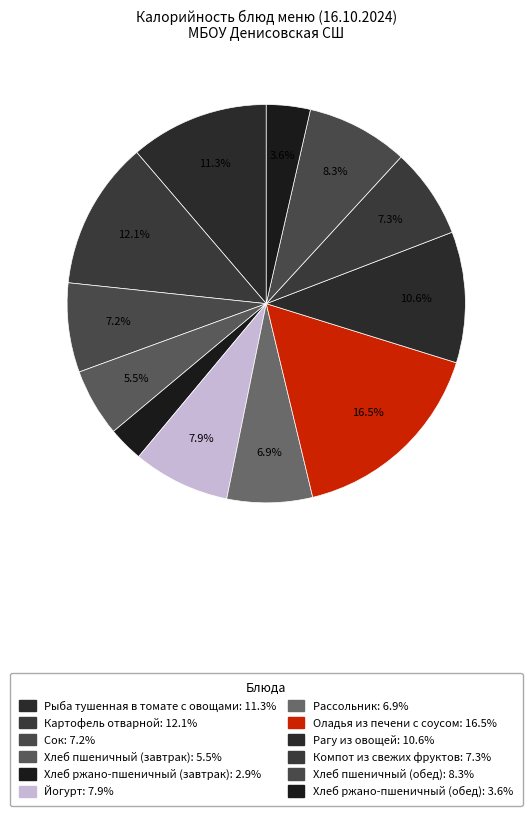

To the nearest percent, what portion does Рыба тушенная в томате с овощами represent?

11%